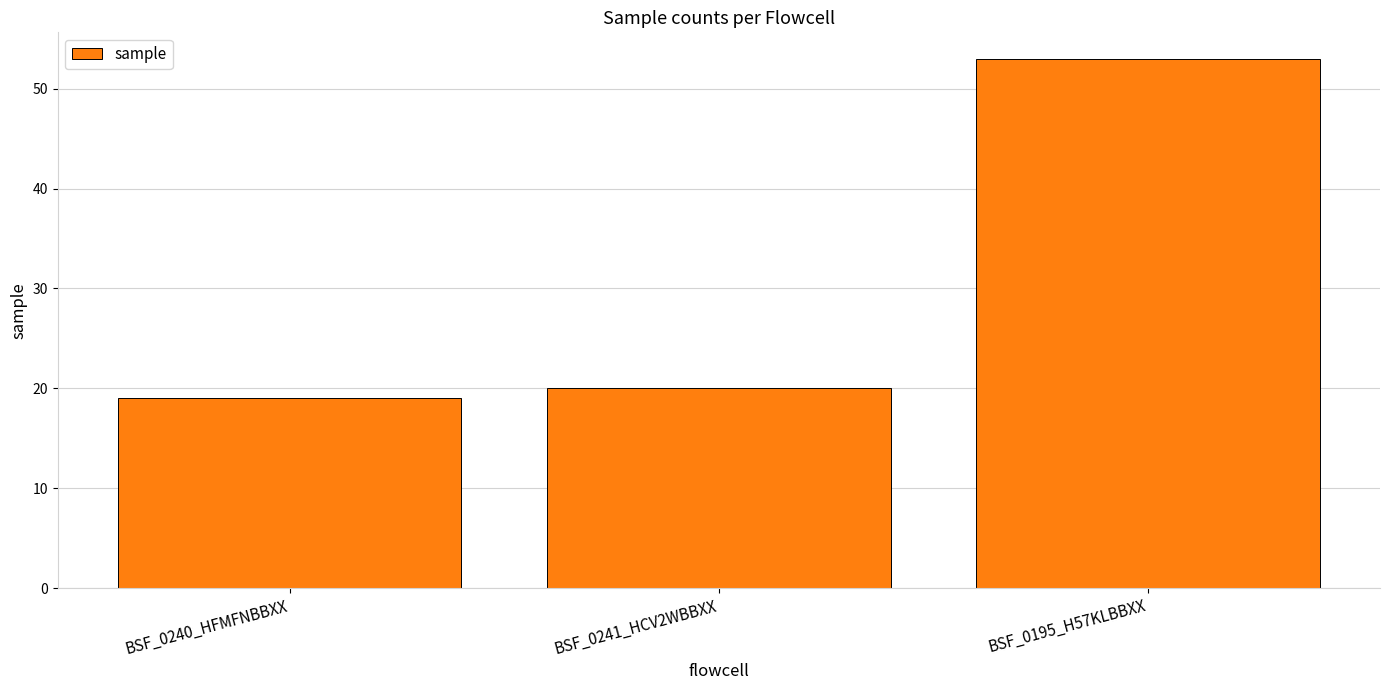

What value does the data have at BSF_0240_HFMFNBBXX, to the nearest 10?

20